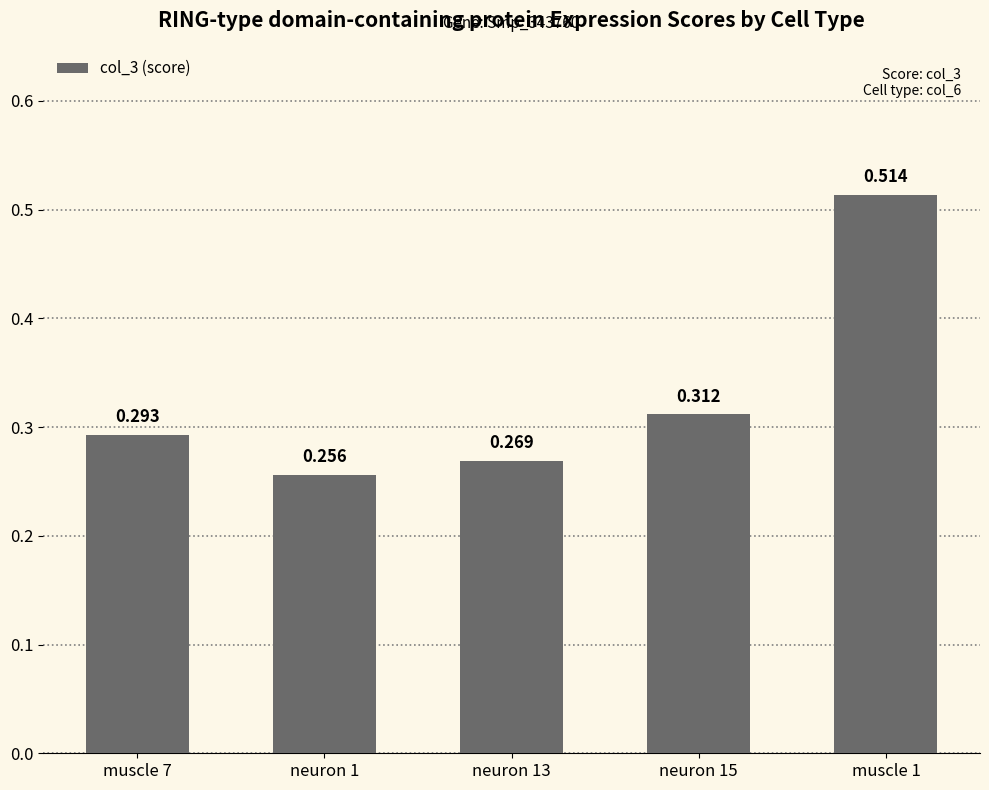

What is the average value?

0.3